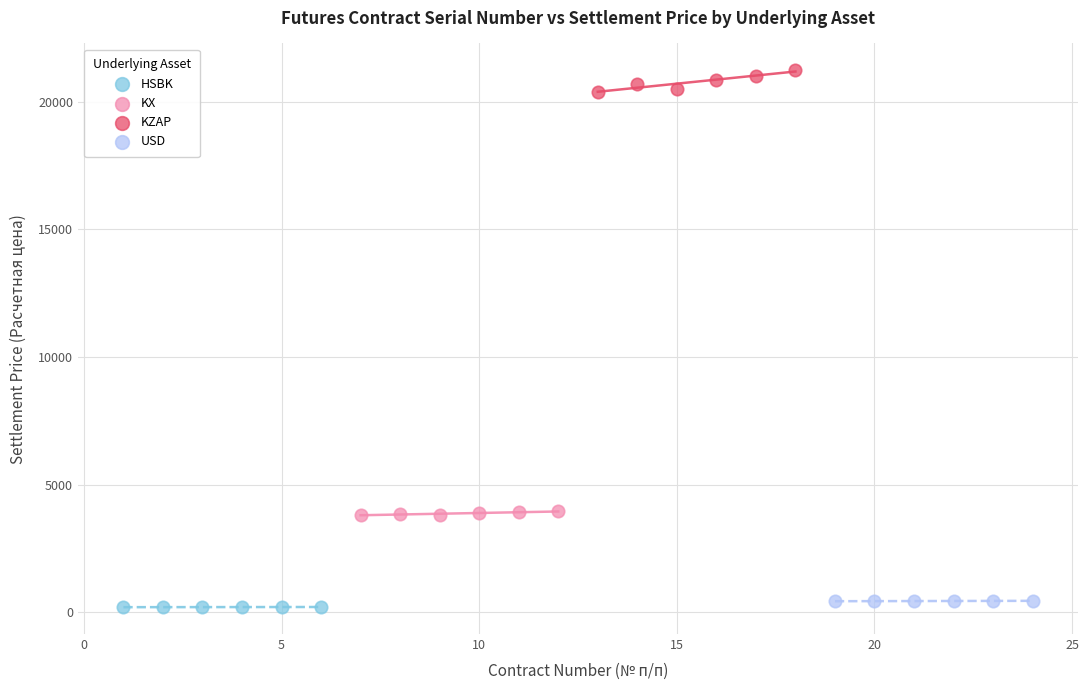

Which series reaches the minimum Y coordinate?

HSBK